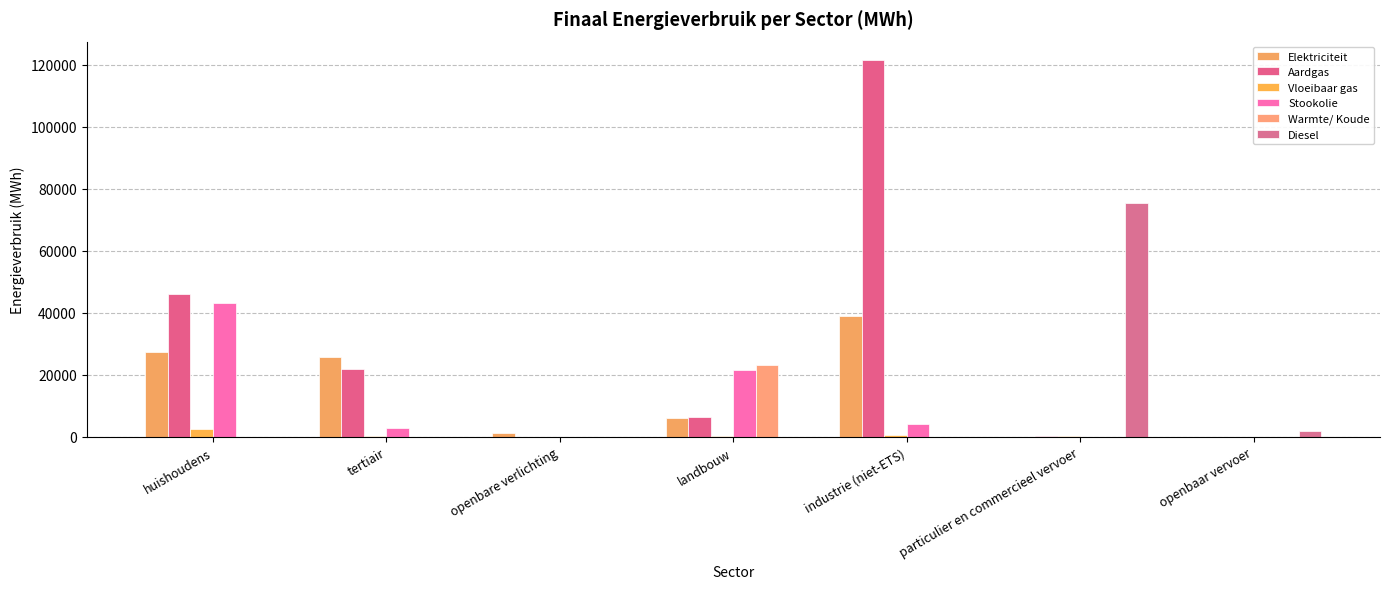

How many data points does each series have?

7